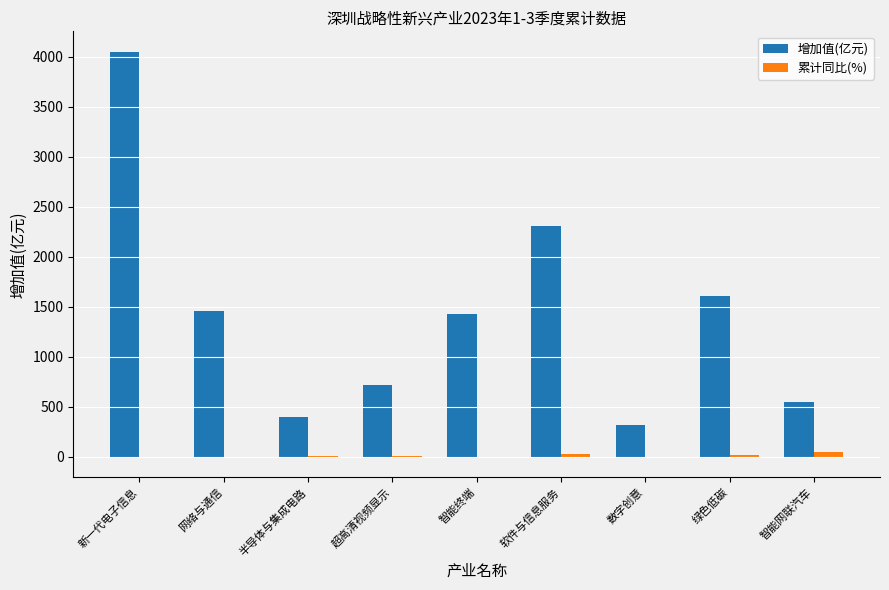

Is the value of 累计同比(%) at 数字创意 greater than the value of 增加值(亿元) at 软件与信息服务?

No